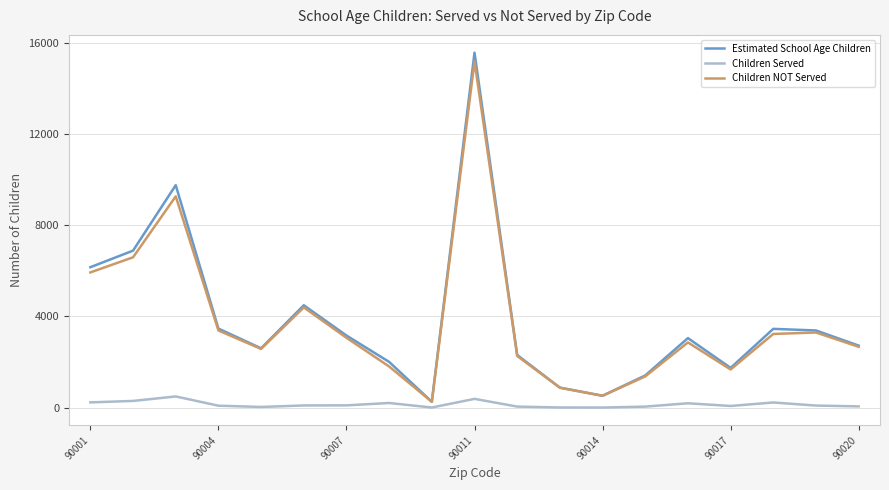

What is the lowest value of the Estimated School Age Children series?

255